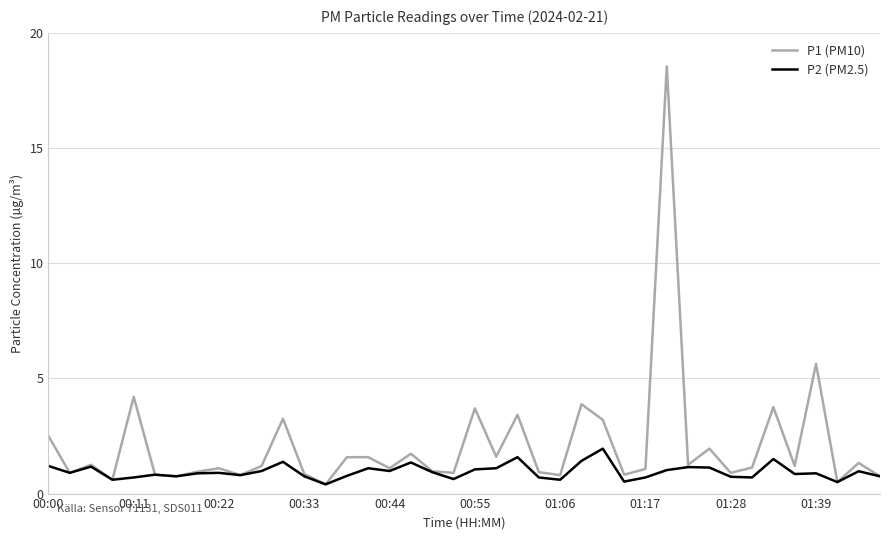

Which series has the largest total across all categories?

P1 (PM10)